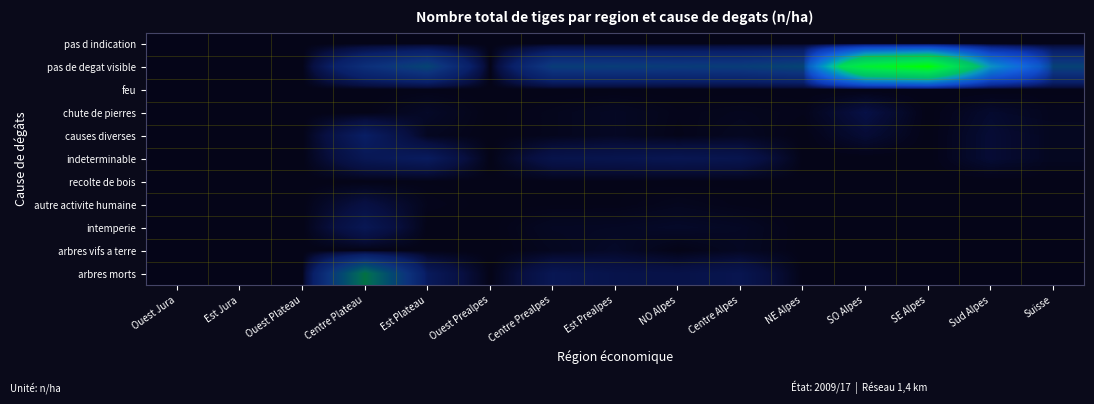

Between Est Prealpes and Est Jura, which is larger?

Est Prealpes